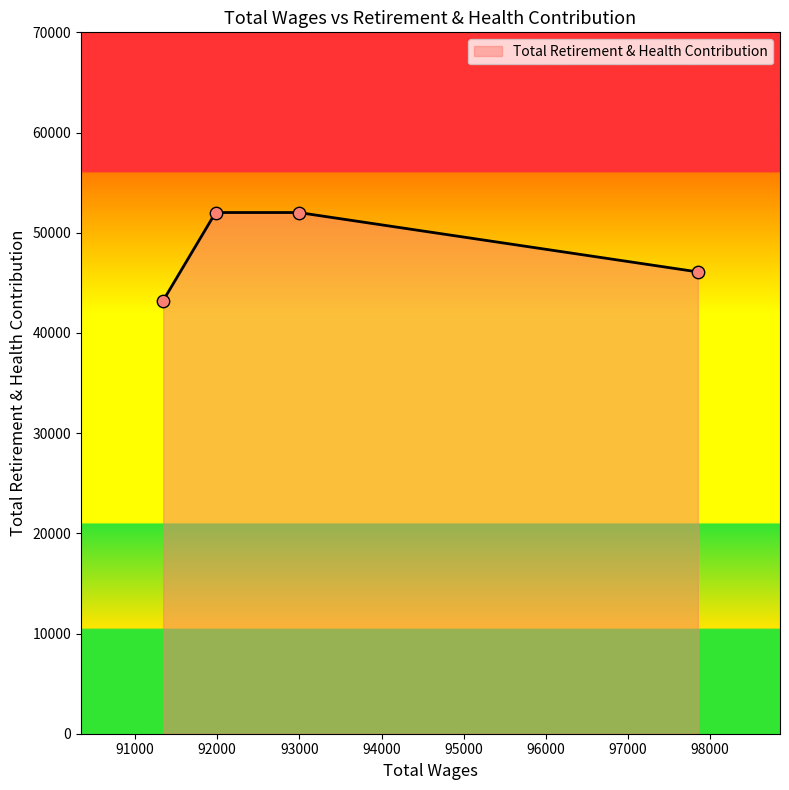

What is the greatest value displayed?

52016